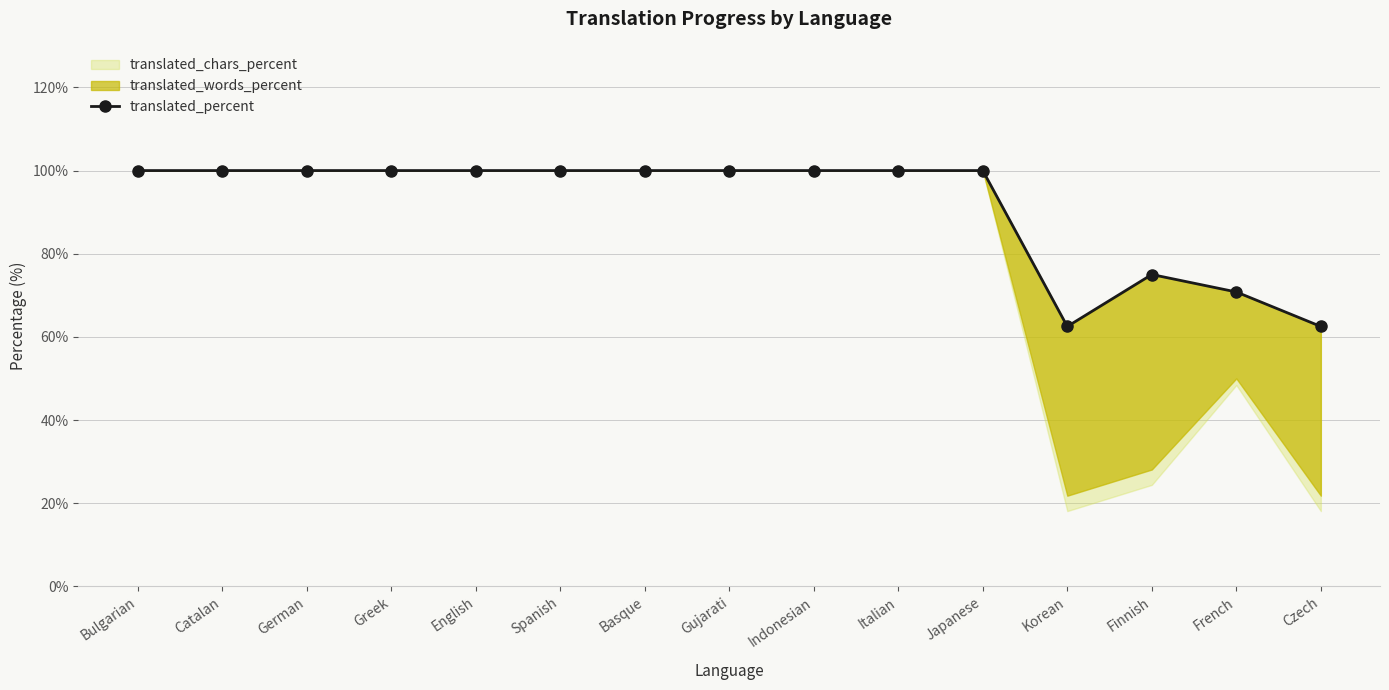

What is the ratio of the value at Basque to the value at Greek?

1.0